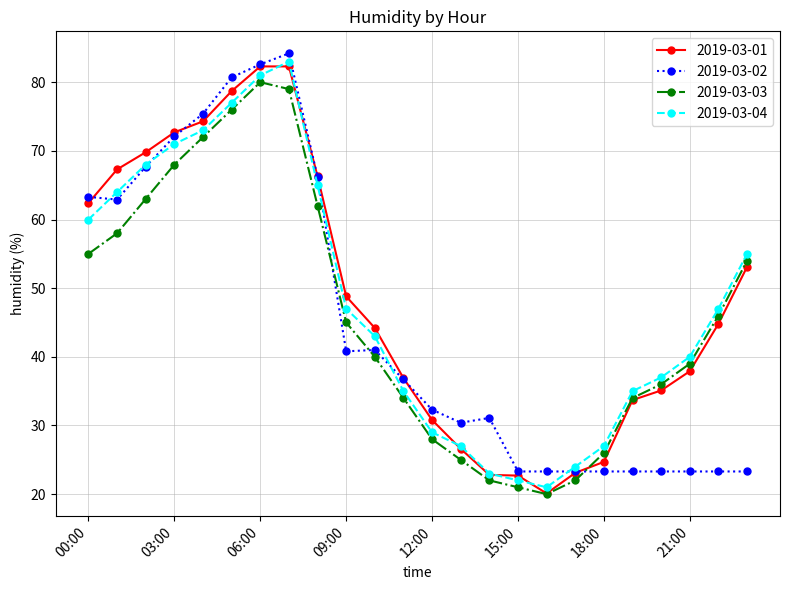

What is the minimum value shown in the chart?

20.0